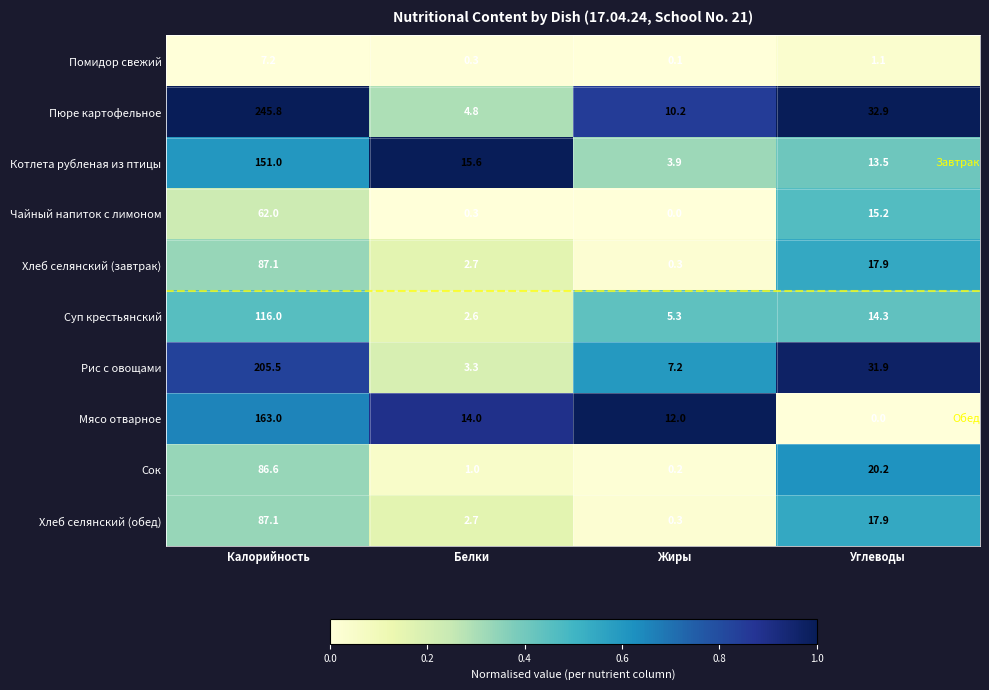

What is the approximate value of Пюре картофельное at Белки?

4.8